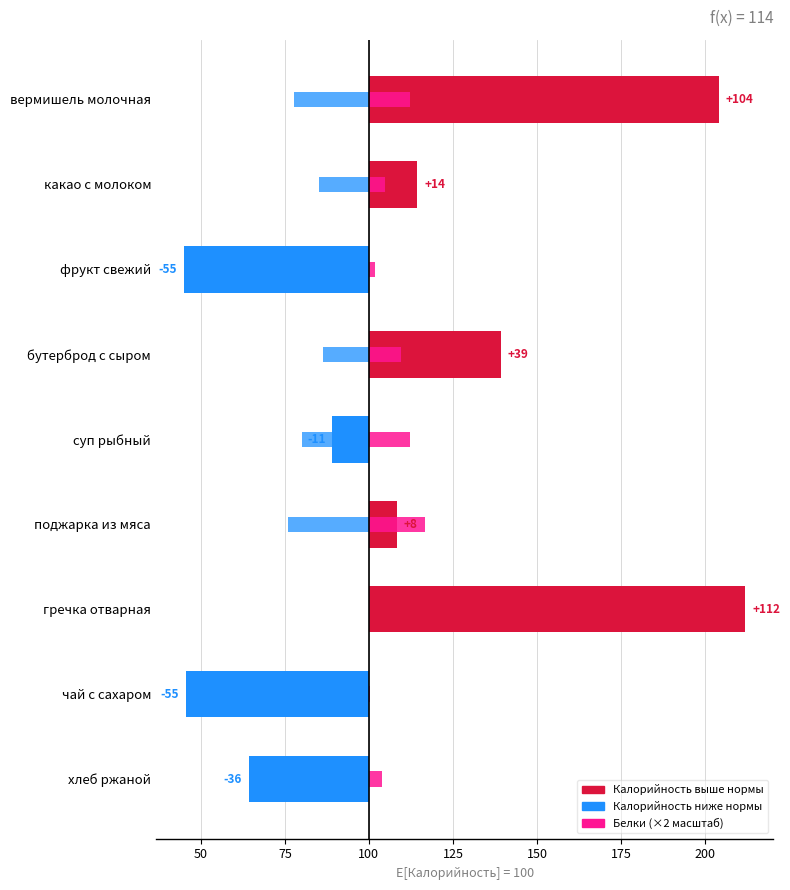

How many bars are there in each group?

3